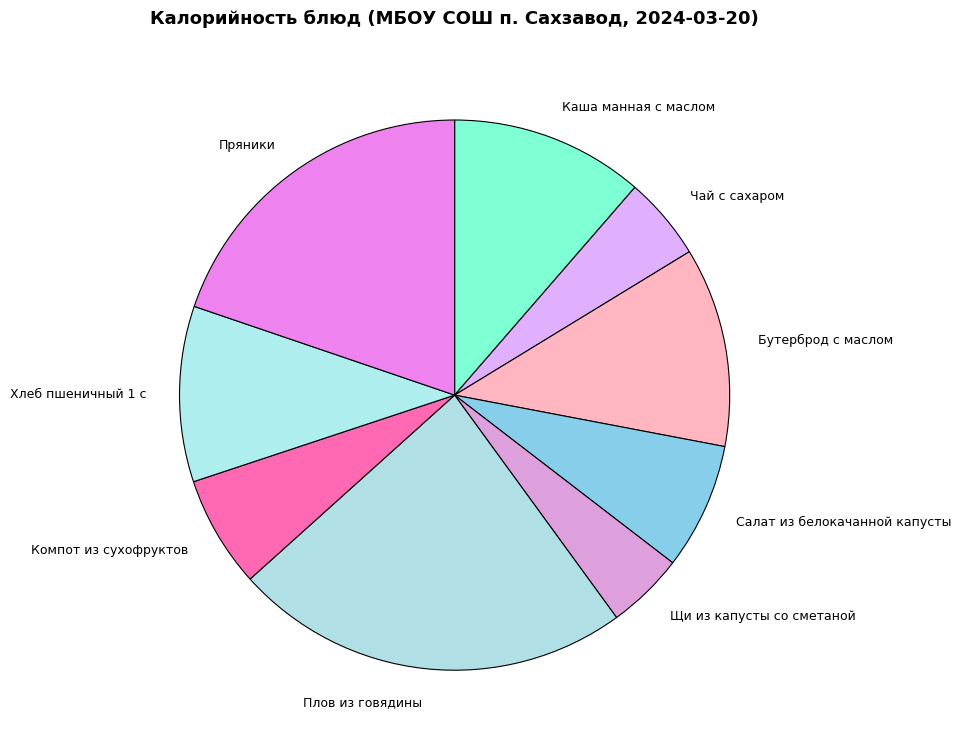

Is there a majority slice in this chart?

No